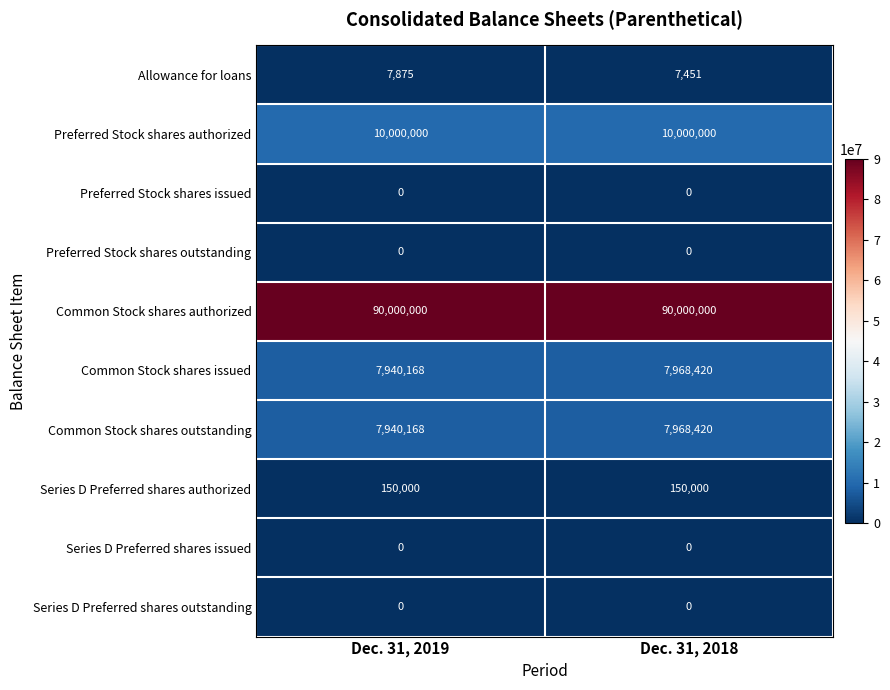

At how many categories does at least one series exceed 88206572?

2